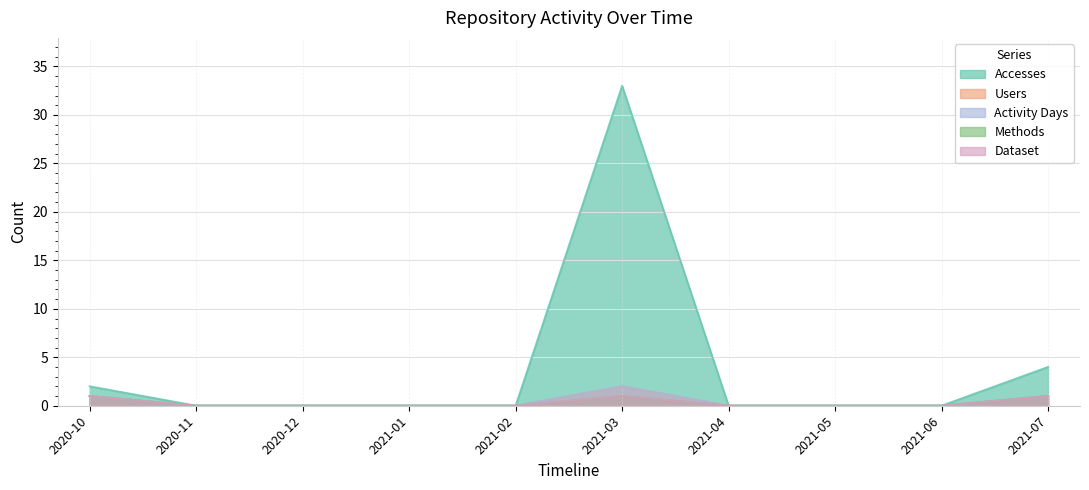

True or false: Activity Days has a value of 1 at 2020-10.

True